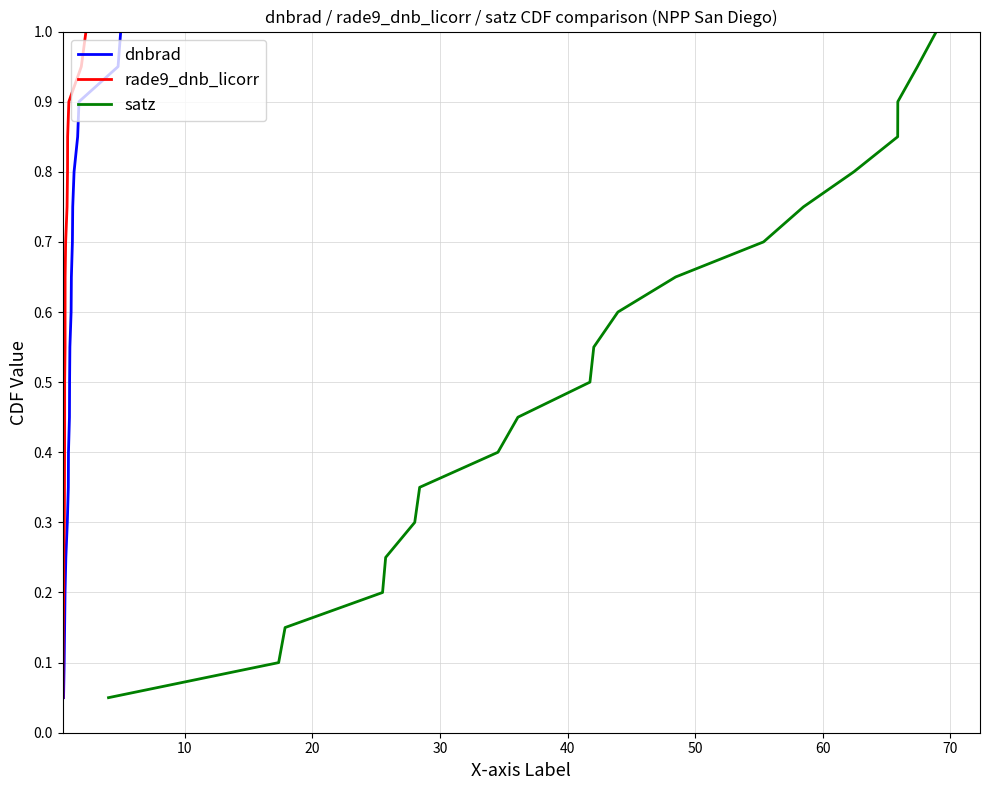

How many lines are shown in the chart?

3